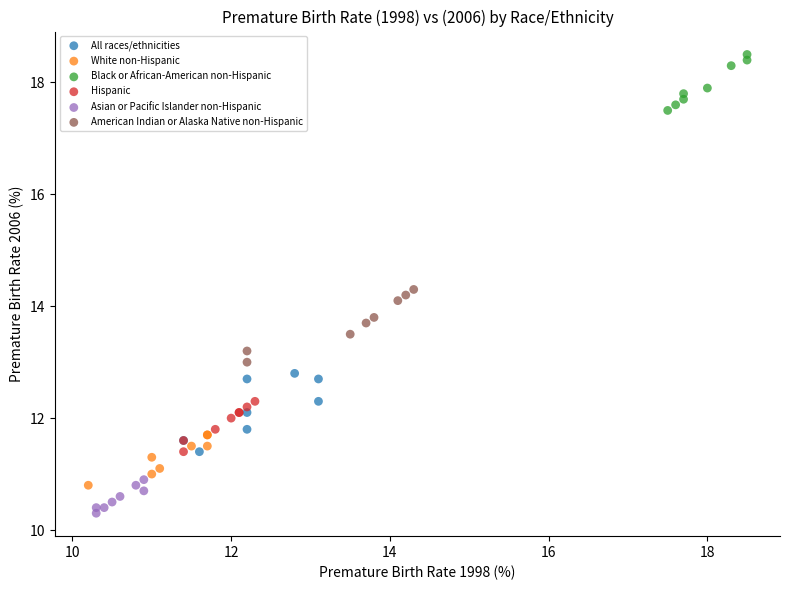

Which series reaches the minimum Y coordinate?

Asian or Pacific Islander non-Hispanic